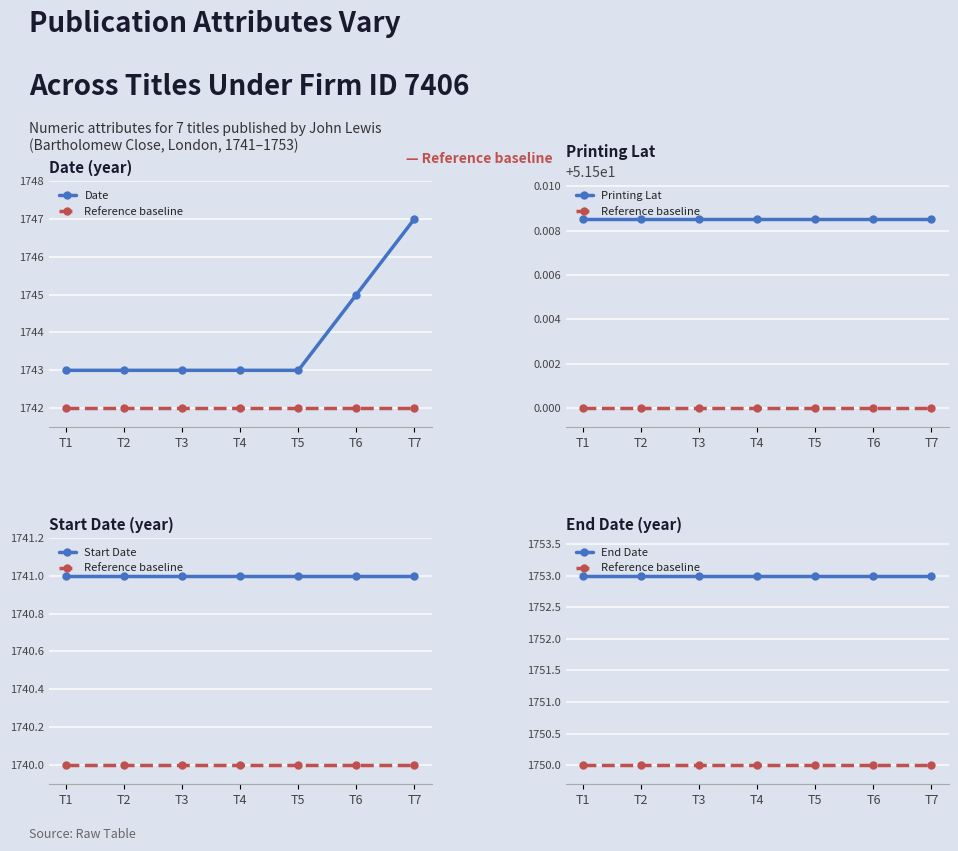

At T4, list the series in order from smallest to largest.

Printing Lat, Start Date, Date, Reference baseline, End Date